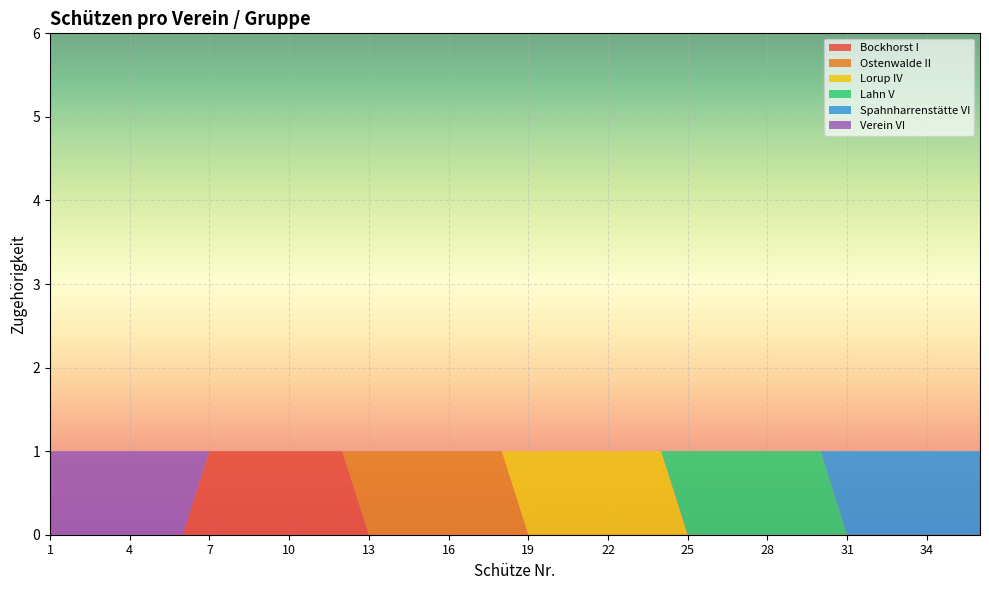

Reading left to right, list all the values displayed in this chart.

Bockhorst I: 1=0	2=0	3=0	4=0	5=0	6=0	7=1	8=1	9=1	10=1	11=1	12=1	13=0	14=0	15=0	16=0	17=0	18=0	19=0	20=0	21=0	22=0	23=0	24=0	25=0	26=0	27=0	28=0	29=0	30=0	31=0	32=0	33=0	34=0	35=0	36=0
Ostenwalde II: 1=0	2=0	3=0	4=0	5=0	6=0	7=0	8=0	9=0	10=0	11=0	12=0	13=1	14=1	15=1	16=1	17=1	18=1	19=0	20=0	21=0	22=0	23=0	24=0	25=0	26=0	27=0	28=0	29=0	30=0	31=0	32=0	33=0	34=0	35=0	36=0
Lorup IV: 1=0	2=0	3=0	4=0	5=0	6=0	7=0	8=0	9=0	10=0	11=0	12=0	13=0	14=0	15=0	16=0	17=0	18=0	19=1	20=1	21=1	22=1	23=1	24=1	25=0	26=0	27=0	28=0	29=0	30=0	31=0	32=0	33=0	34=0	35=0	36=0
Lahn V: 1=0	2=0	3=0	4=0	5=0	6=0	7=0	8=0	9=0	10=0	11=0	12=0	13=0	14=0	15=0	16=0	17=0	18=0	19=0	20=0	21=0	22=0	23=0	24=0	25=1	26=1	27=1	28=1	29=1	30=1	31=0	32=0	33=0	34=0	35=0	36=0
Spahnharrenstätte VI: 1=0	2=0	3=0	4=0	5=0	6=0	7=0	8=0	9=0	10=0	11=0	12=0	13=0	14=0	15=0	16=0	17=0	18=0	19=0	20=0	21=0	22=0	23=0	24=0	25=0	26=0	27=0	28=0	29=0	30=0	31=1	32=1	33=1	34=1	35=1	36=1
Verein VI: 1=1	2=1	3=1	4=1	5=1	6=1	7=0	8=0	9=0	10=0	11=0	12=0	13=0	14=0	15=0	16=0	17=0	18=0	19=0	20=0	21=0	22=0	23=0	24=0	25=0	26=0	27=0	28=0	29=0	30=0	31=0	32=0	33=0	34=0	35=0	36=0